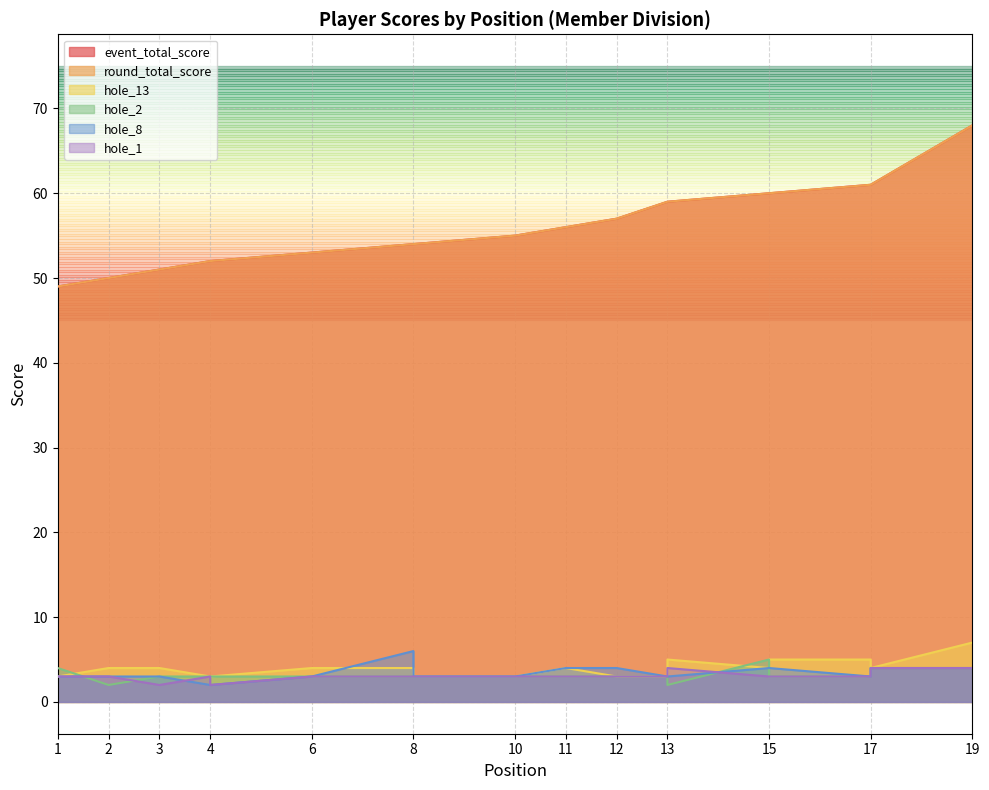

Is it true that hole_8 equals 2 at 13?

False